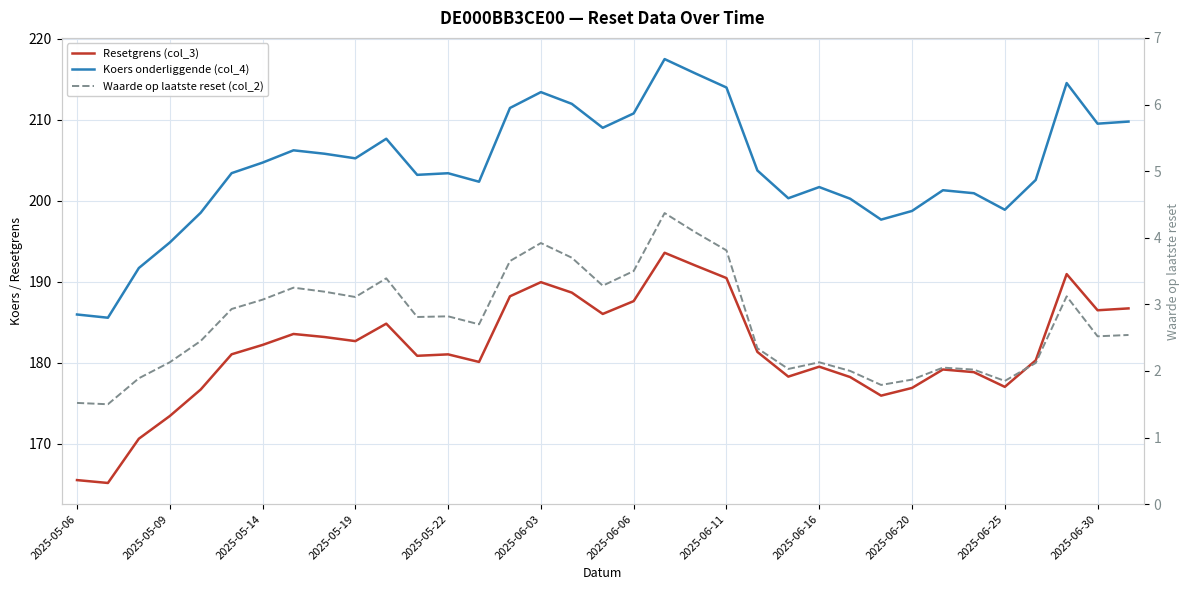

What is the average value of the Resetgrens (col_3) series?

181.6